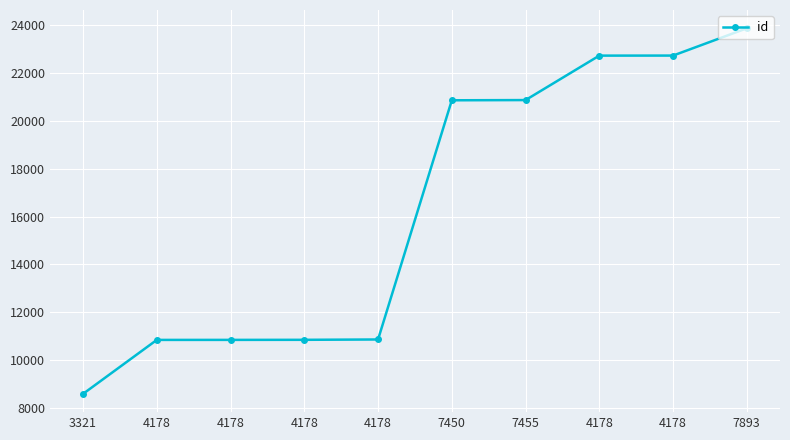

Reading left to right, extract all data points from this chart.

8589	10844	10845	10848	10862	20860	20869	22727	22729	23870